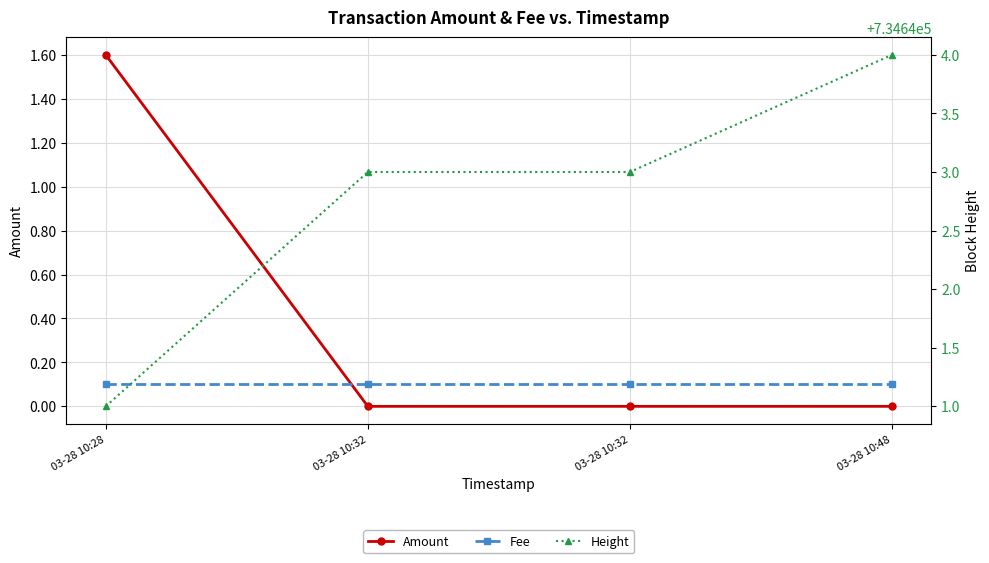

Between 03-28 10:48 and 03-28 10:32, which is larger?

03-28 10:48